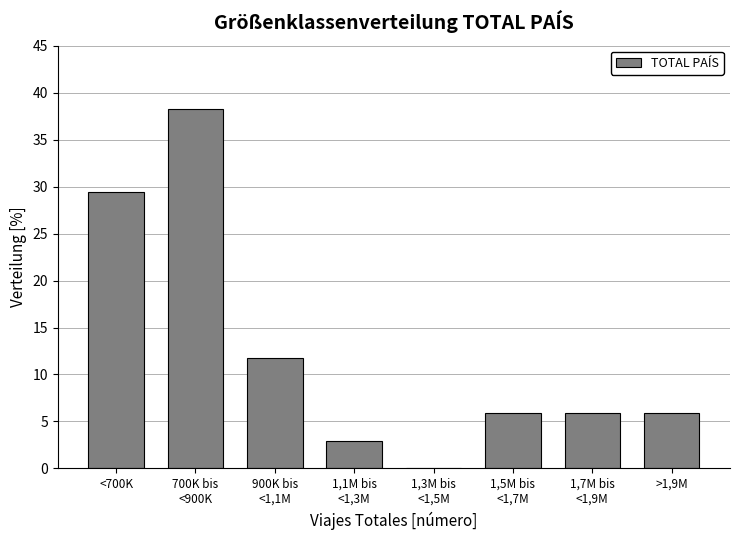

The chart shows a value of 10.0 at >1,9M. True or false?

False